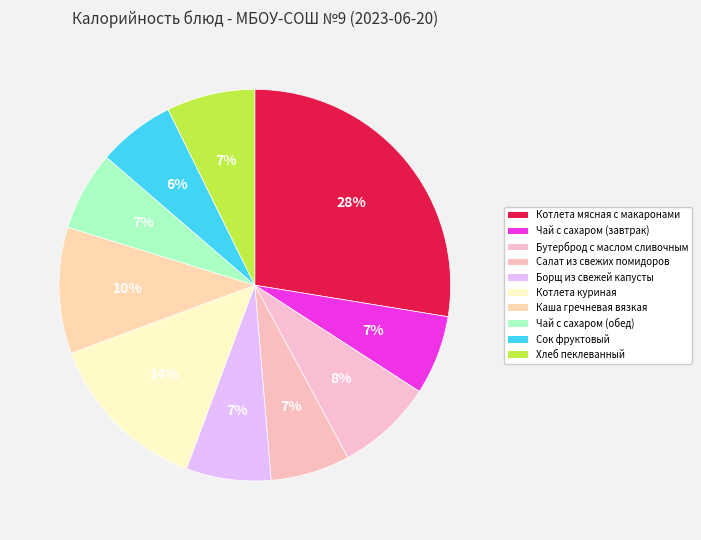

Count the number of slices in the pie.

10